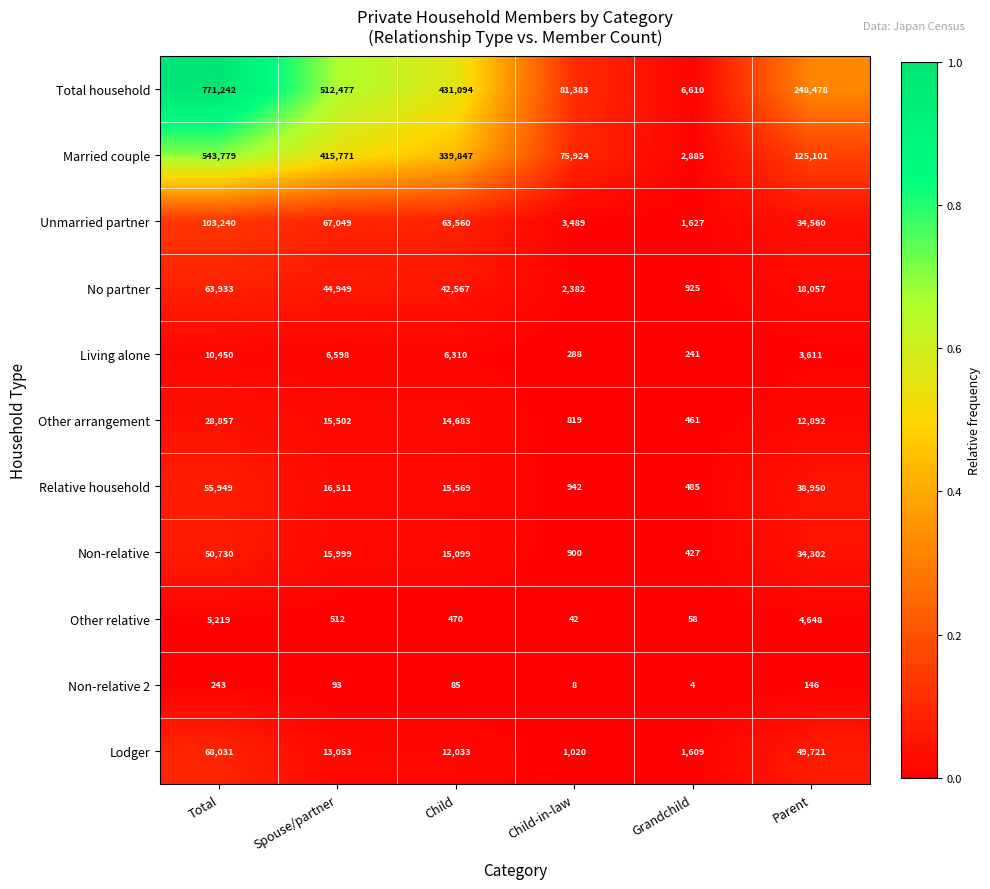

The Living alone series shows 6310 at Child. True or false?

True